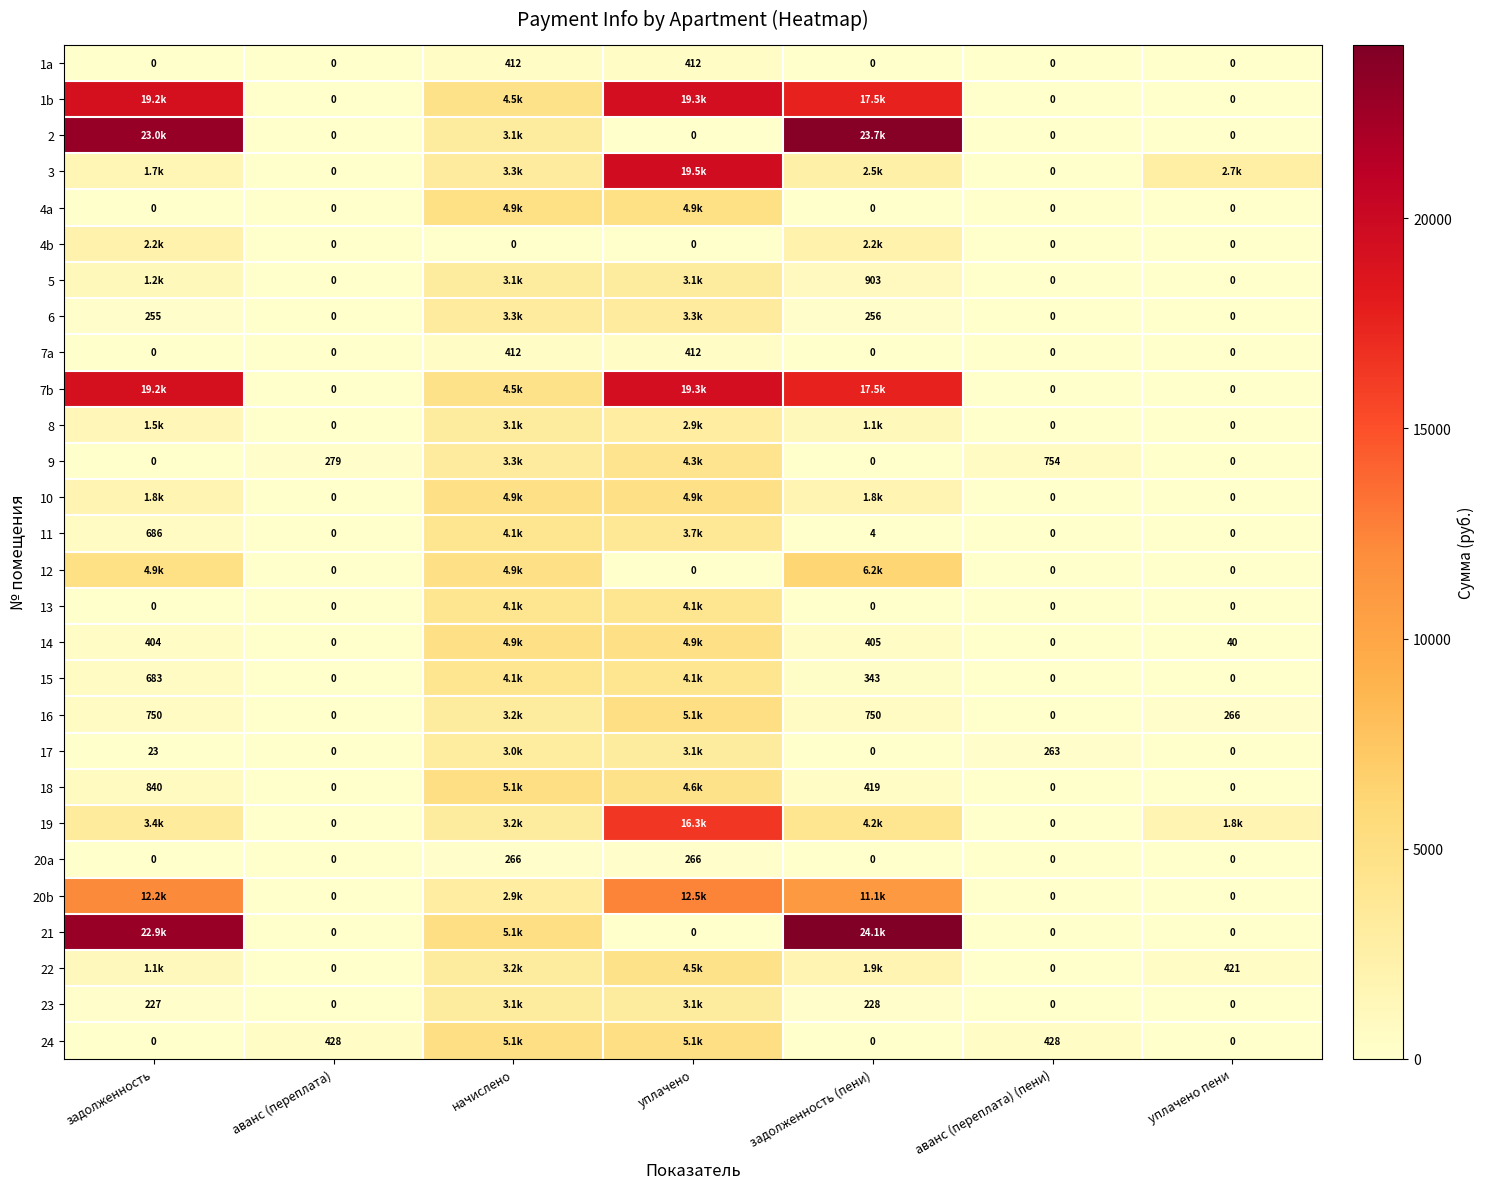

What is the difference between the highest and lowest values at задолженность (пени)?

24138.7